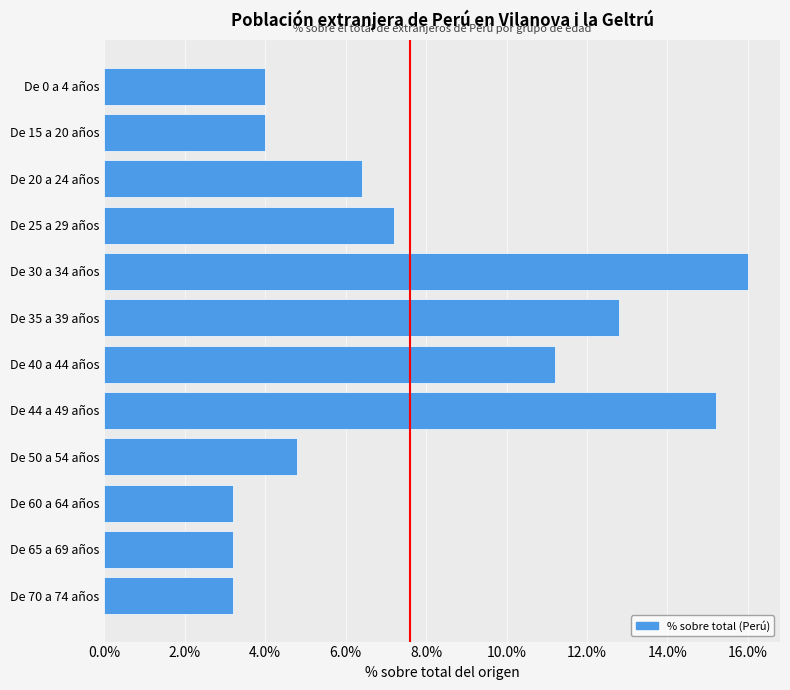

Reading bottom to top, what are all the values shown in this chart?

De 70 a 74 años=3.2	De 65 a 69 años=3.2	De 60 a 64 años=3.2	De 50 a 54 años=4.8	De 44 a 49 años=15.2	De 40 a 44 años=11.2	De 35 a 39 años=12.8	De 30 a 34 años=16.0	De 25 a 29 años=7.2	De 20 a 24 años=6.4	De 15 a 20 años=4.0	De 0 a 4 años=4.0